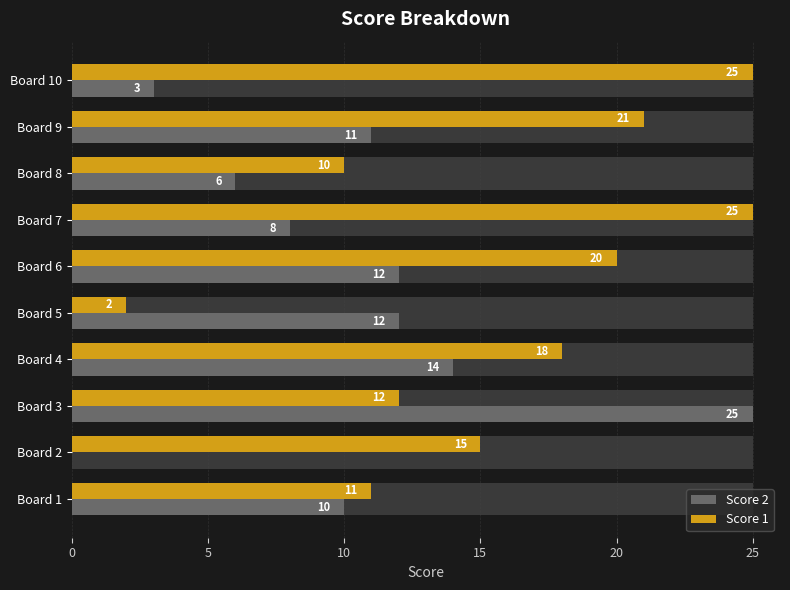

Which series has the largest total across all categories?

Score 1